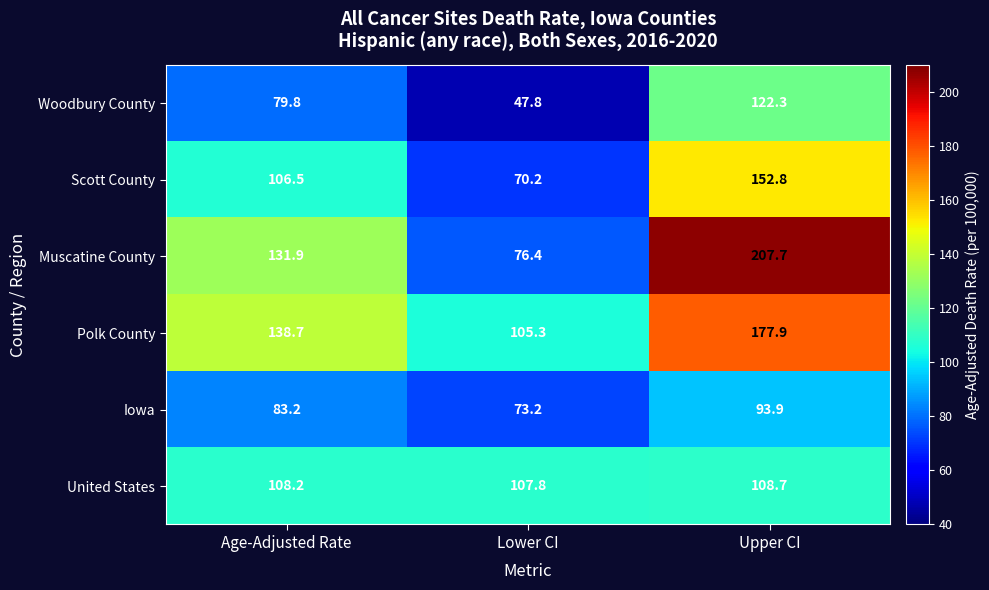

Which label corresponds to the smallest value in the chart?

Lower CI